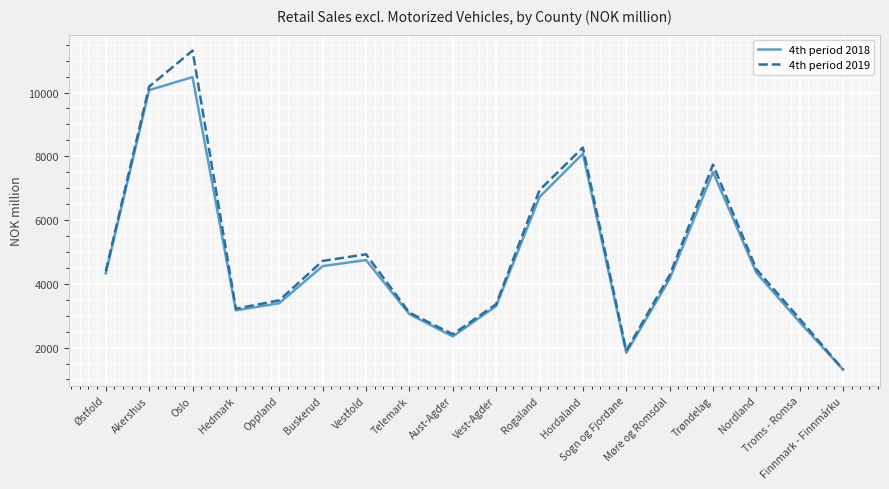

Is the value of 4th period 2018 at Hedmark greater than the value of 4th period 2019 at Sogn og Fjordane?

Yes